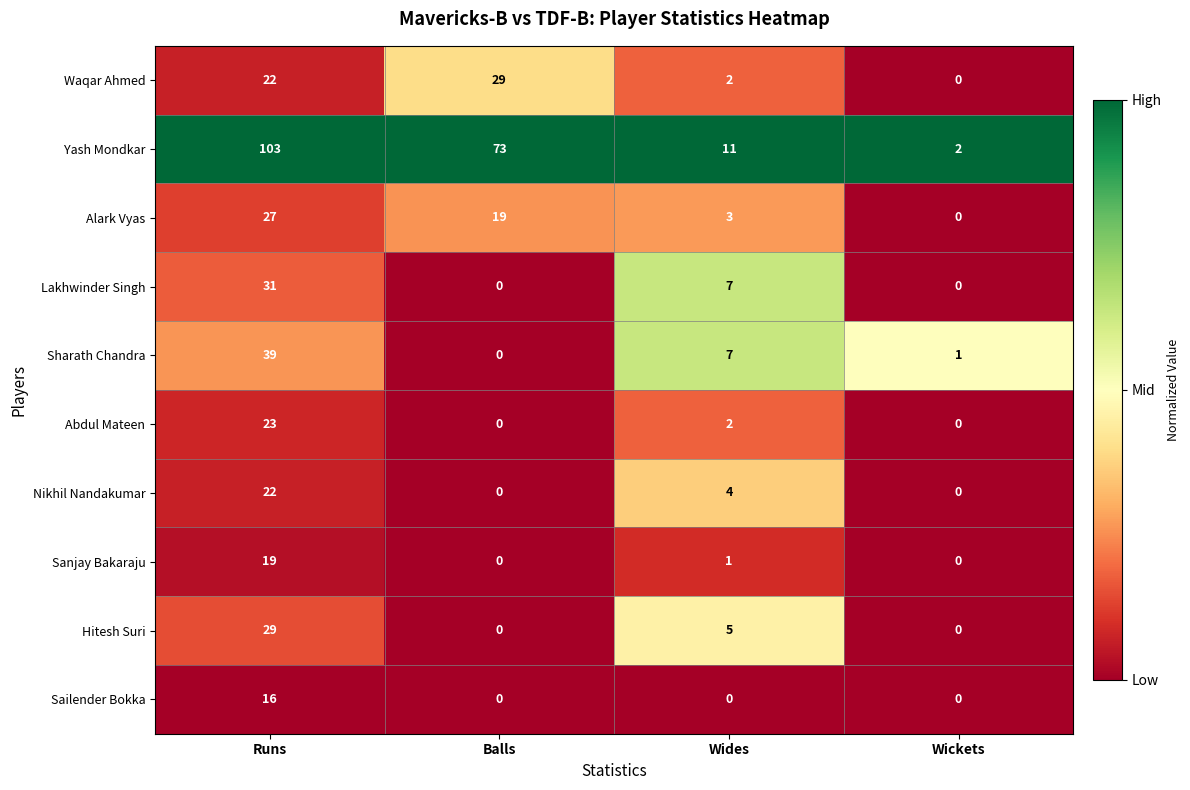

What is the difference between the maximum and minimum values in the Sailender Bokka series?

16